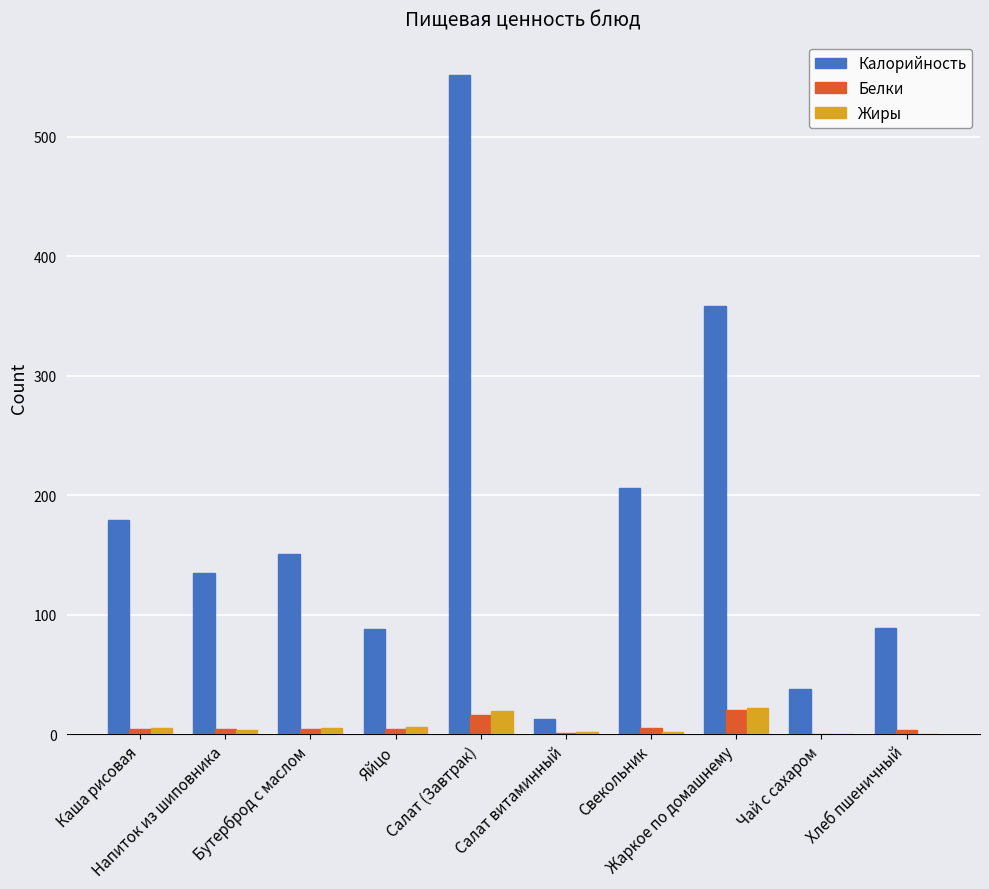

What is the maximum value shown in the chart?

552.0